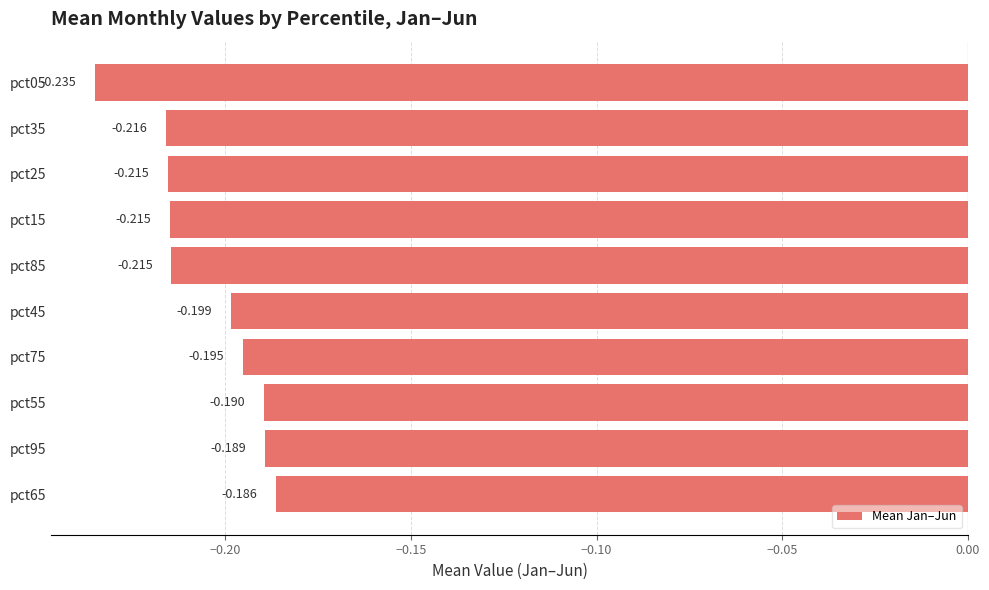

Are the bars grouped side by side (vs. stacked)?

No